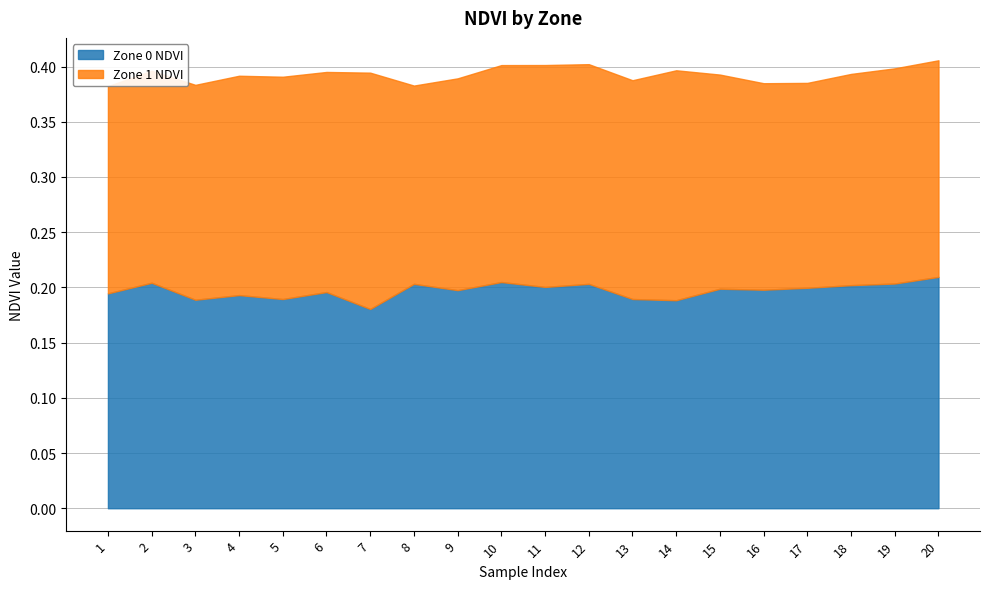

At which label does Zone 0 NDVI reach its peak?

20